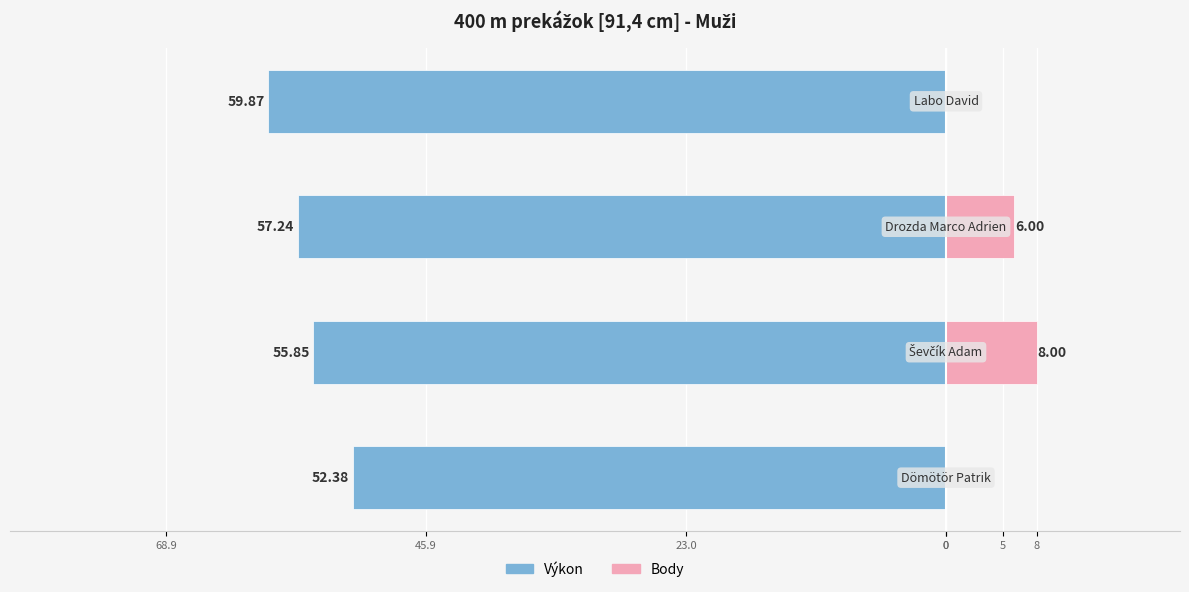

The Výkon series shows -32.9 at 68.9. True or false?

False